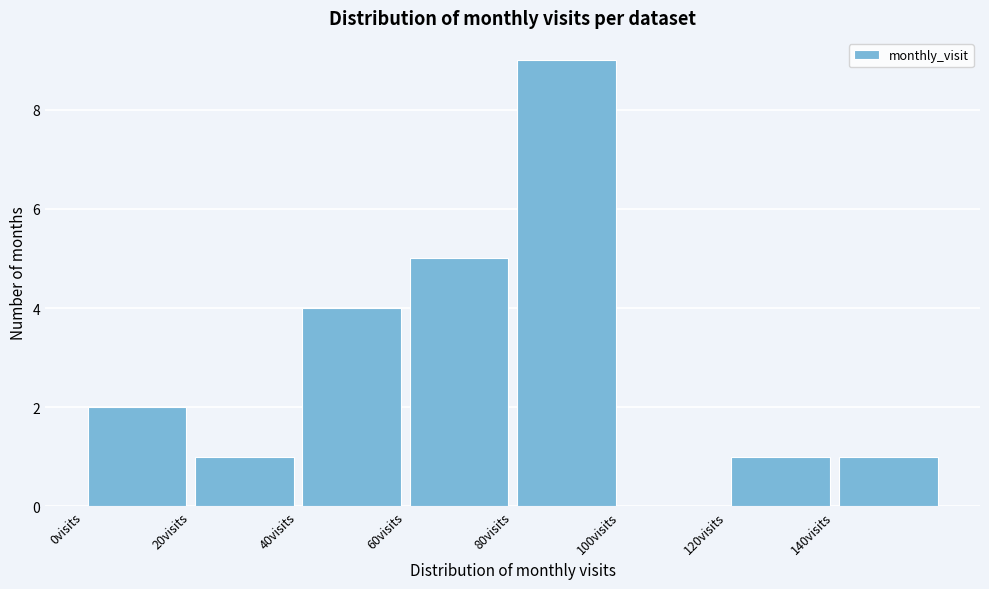

Over which range of the x-axis is the bar tallest?

80 to 100